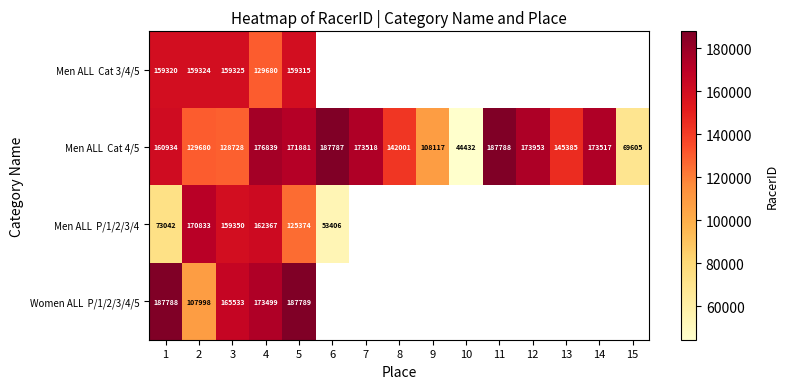

What is the total value across all series at 5?

644359